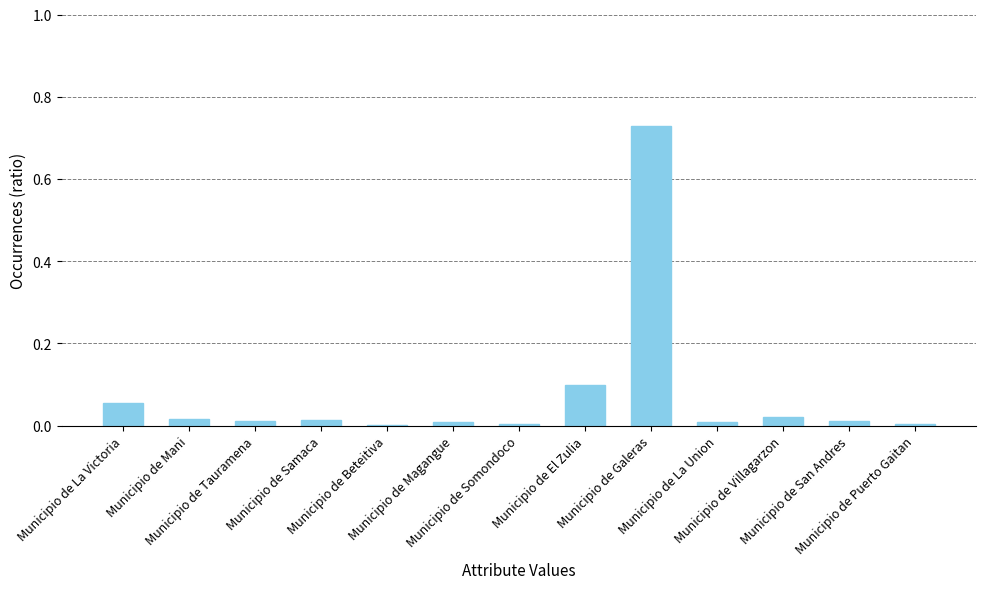

Are the bars horizontal?

No